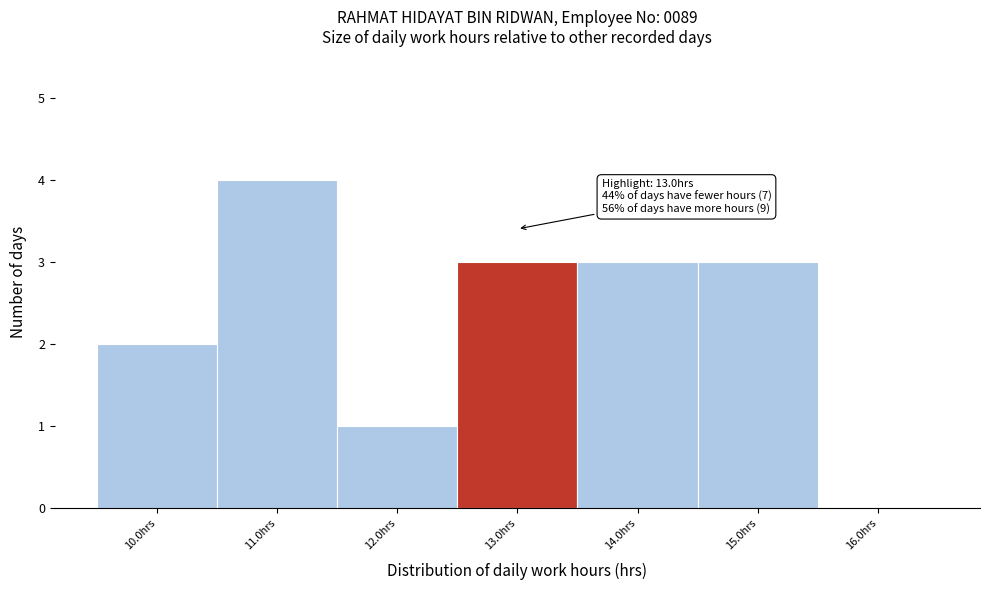

Reading right to left, transcribe all the data shown in this chart.

16.0hrs=0	15.0hrs=3	14.0hrs=3	13.0hrs=3	12.0hrs=1	11.0hrs=4	10.0hrs=2